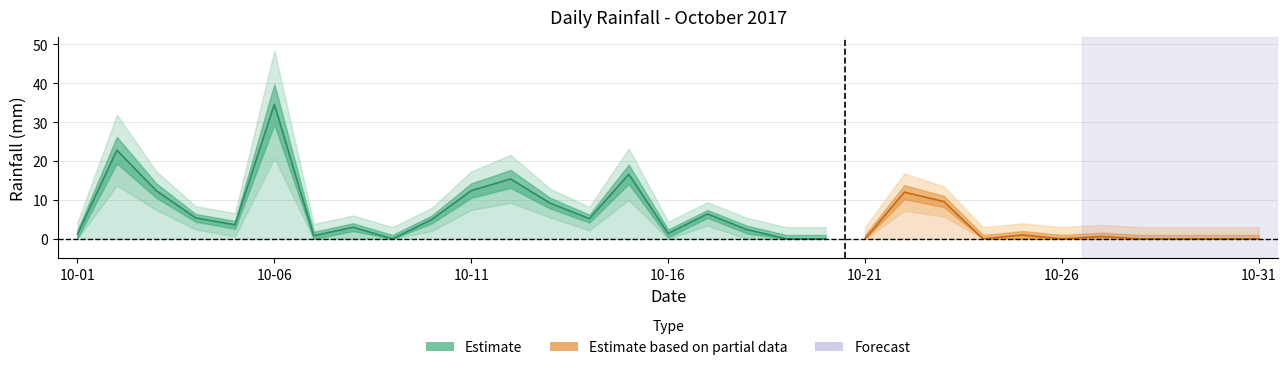

What is the change in value from 2017-10-04 to 2017-10-10?

-0.4